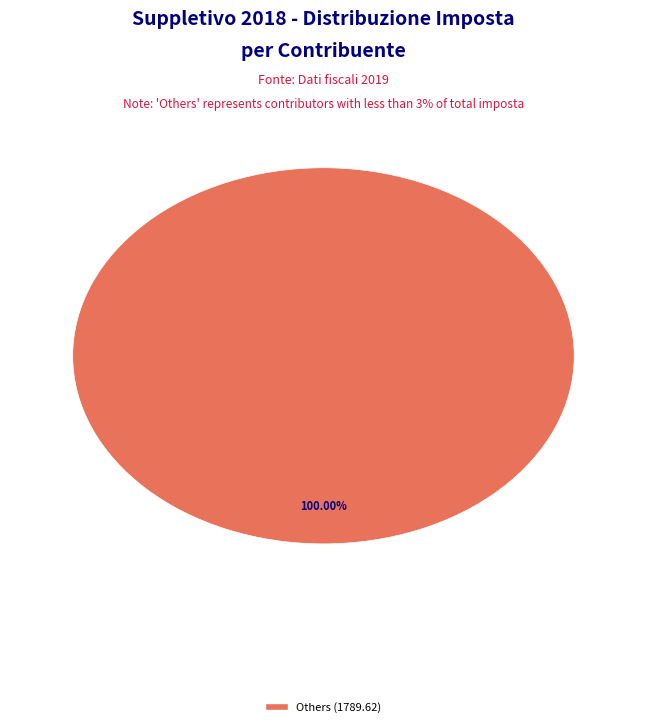

Is there any slice that represents more than half of the pie?

Yes